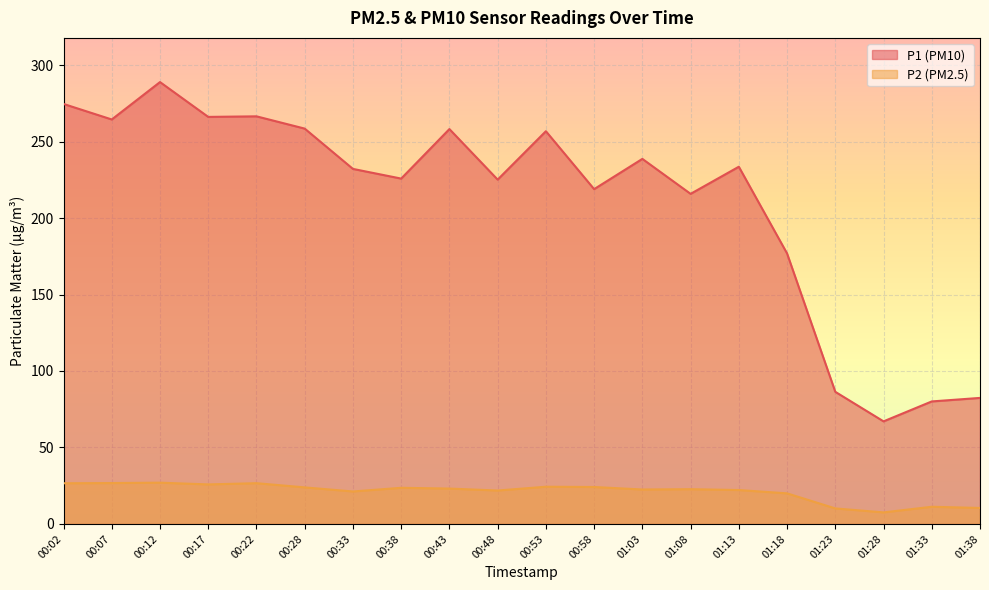

In P1, how many points are higher than both neighbors (excluding endpoints)?

6